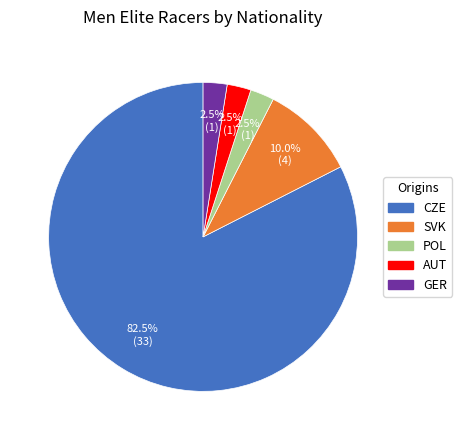

Approximately how many times larger is the value at SVK compared to AUT?

4.0